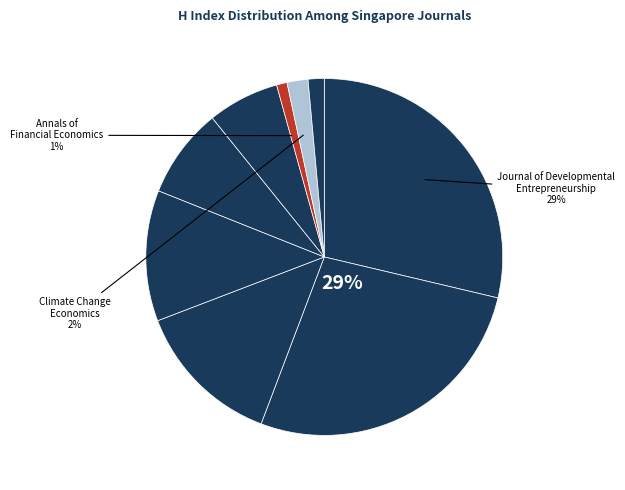

What is the largest slice in the pie chart?

Journal of Developmental Entrepreneurship